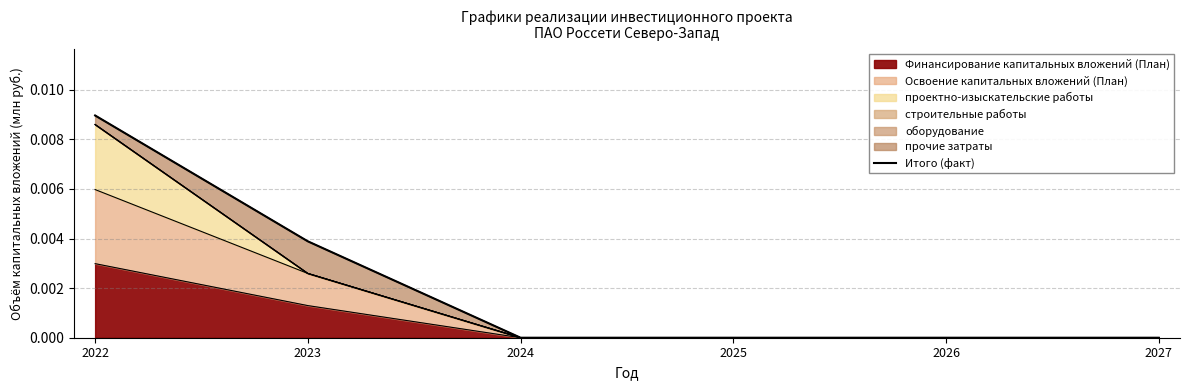

How many lines are shown in the chart?

1